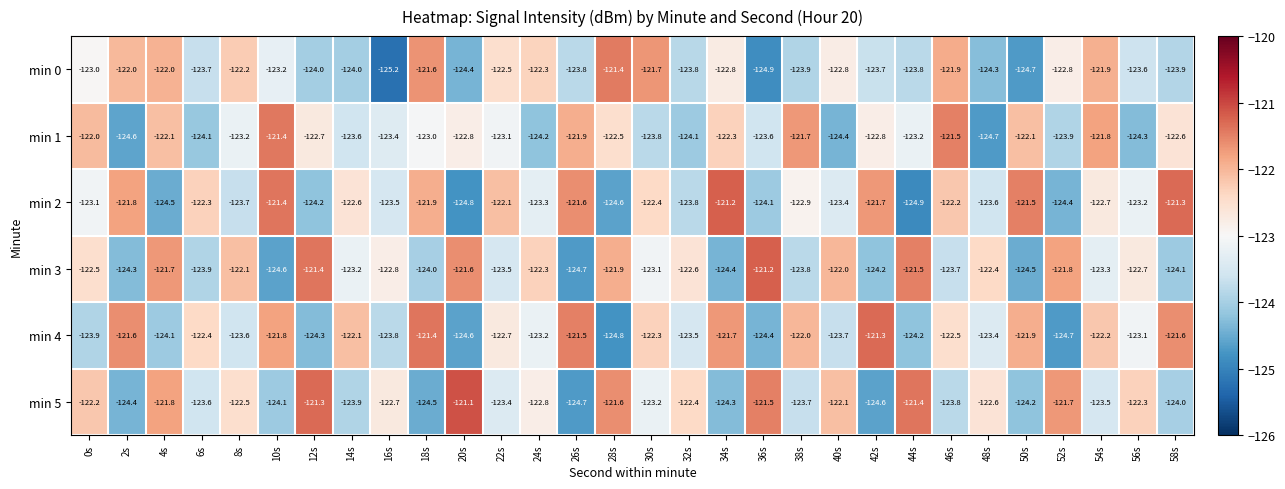

Which series has the widest spread of values?

min 0